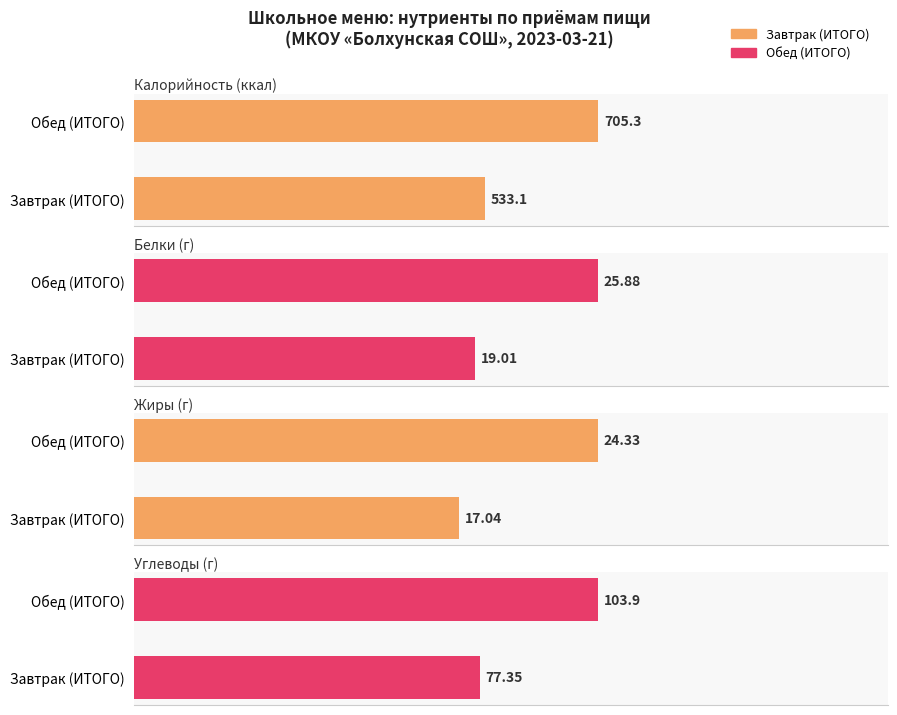

Where does the Калорийность series first go above 705?

Обед (ИТОГО)